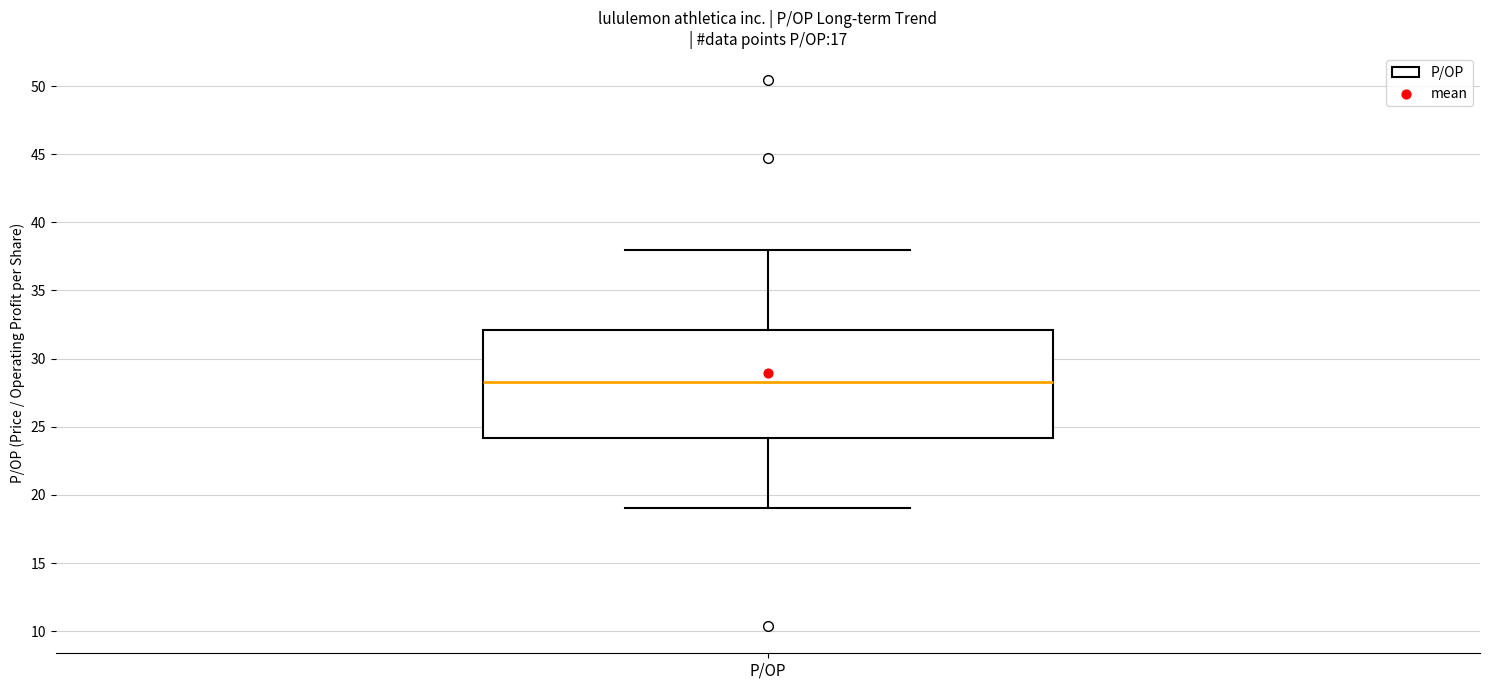

Transcribe this box plot: give where the median line is, the range the box spans, and where the two whiskers end, as read against the y-axis. The values are not printed on the chart, so give them approximately, as read against the axis.

median 28.5, box 24.0 to 32.0, whiskers 19.0 to 38.0